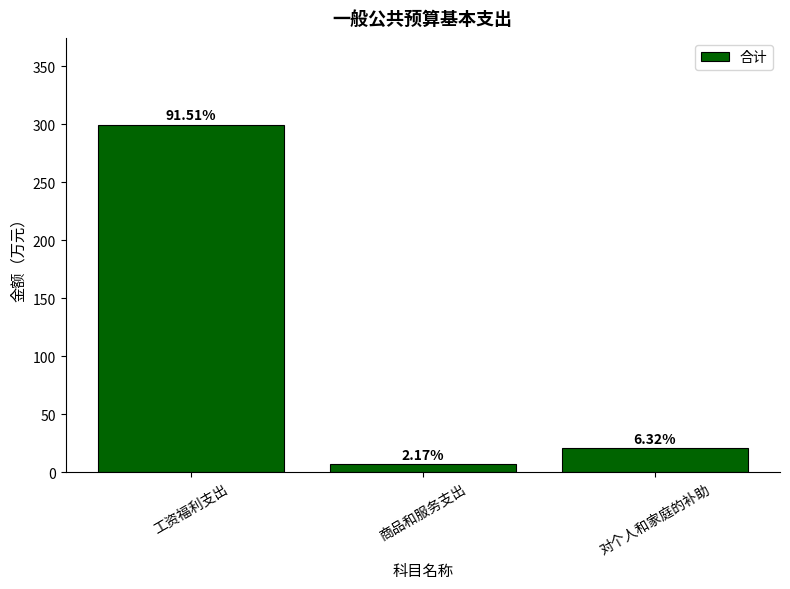

What is the value of the 2nd bar from the left?

7.1